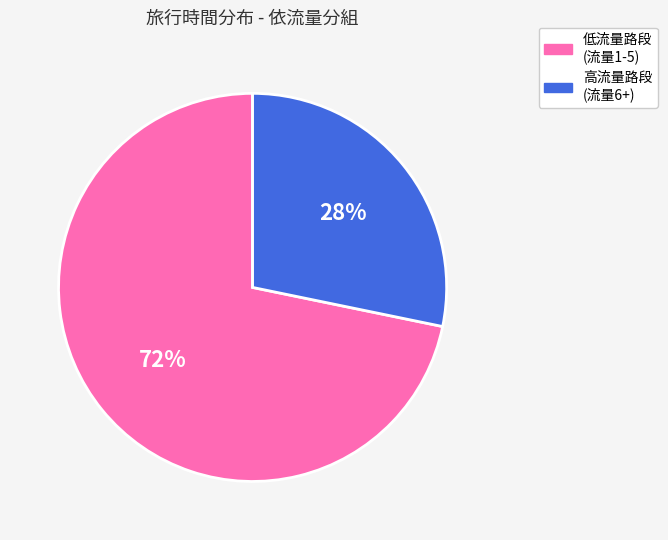

To the nearest percent, what is the difference between the largest and smallest slice percentages?

44%